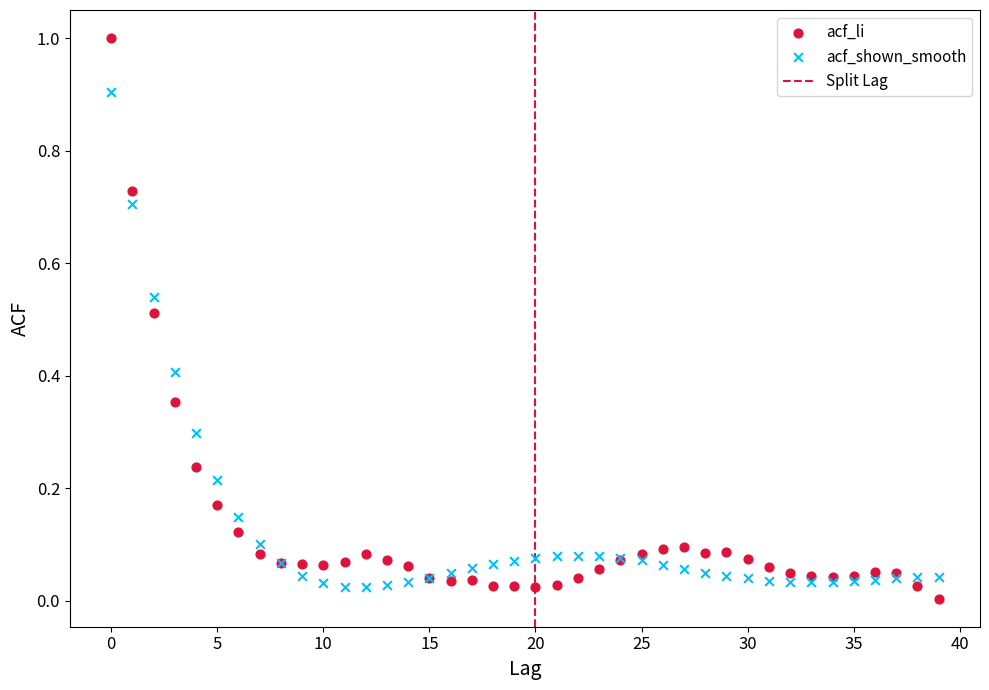

Which series contains the highest Y value?

acf_li